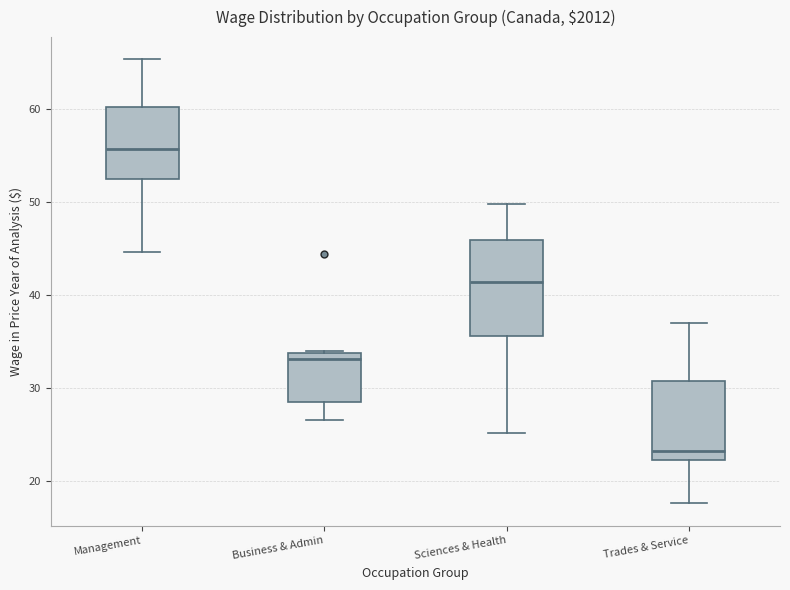

Reading left to right, transcribe this box plot: for each box, give where its median line is, the range the box spans, and where its two whiskers end, as read against the y-axis. The values are not printed on the chart, so give them approximately, as read against the axis.

Management: median 56, box 52 to 60, whiskers 45 to 65
Business & Admin: median 33, box 29 to 34, whiskers 27 to 34
Sciences & Health: median 41, box 36 to 46, whiskers 25 to 50
Trades & Service: median 23, box 22 to 31, whiskers 18 to 37